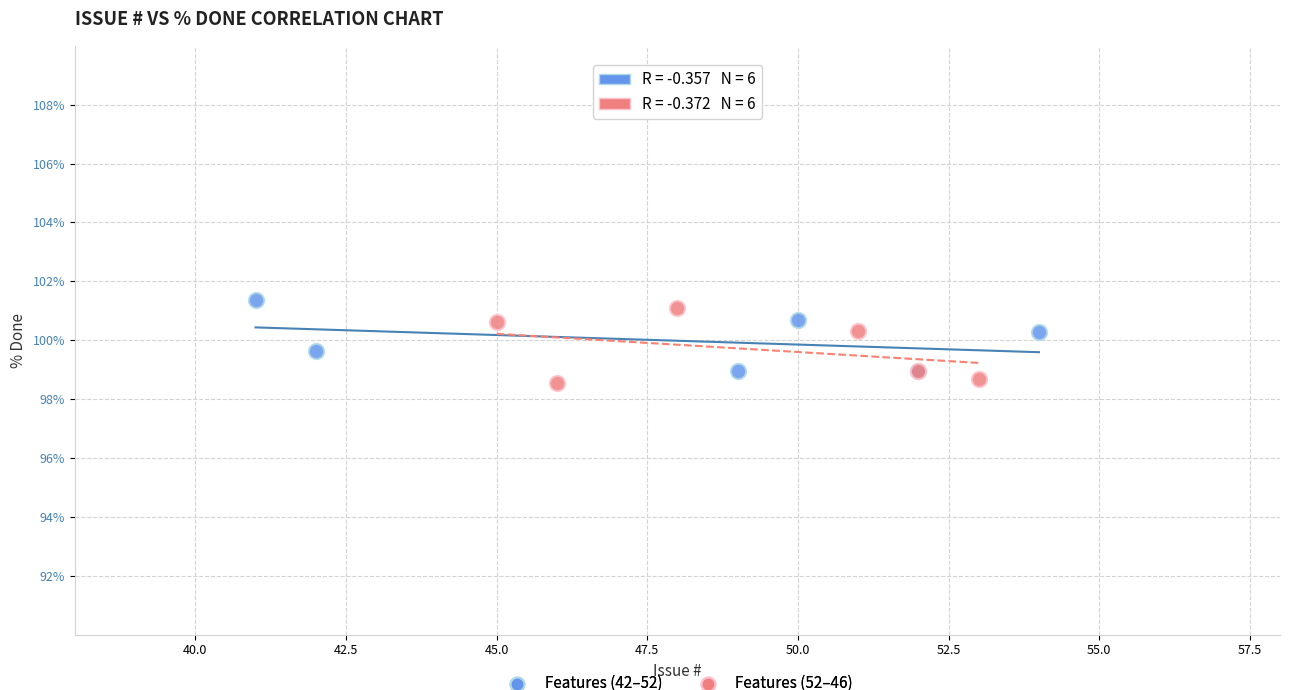

Which series contains the highest Y value?

Features (42–52)